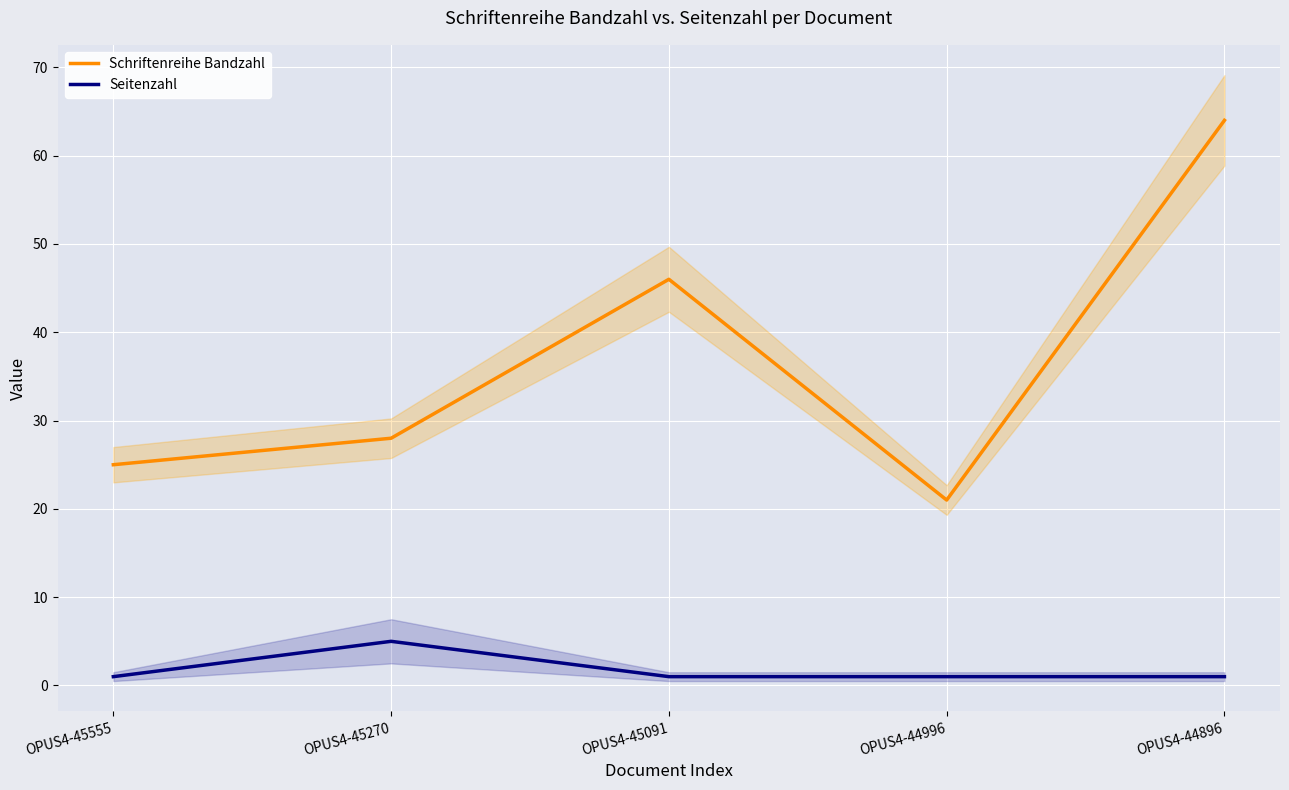

Reading left to right, what are all the values shown in this chart?

Schriftenreihe Bandzahl: 25	28	46	21	64
Seitenzahl: 1	5	1	1	1